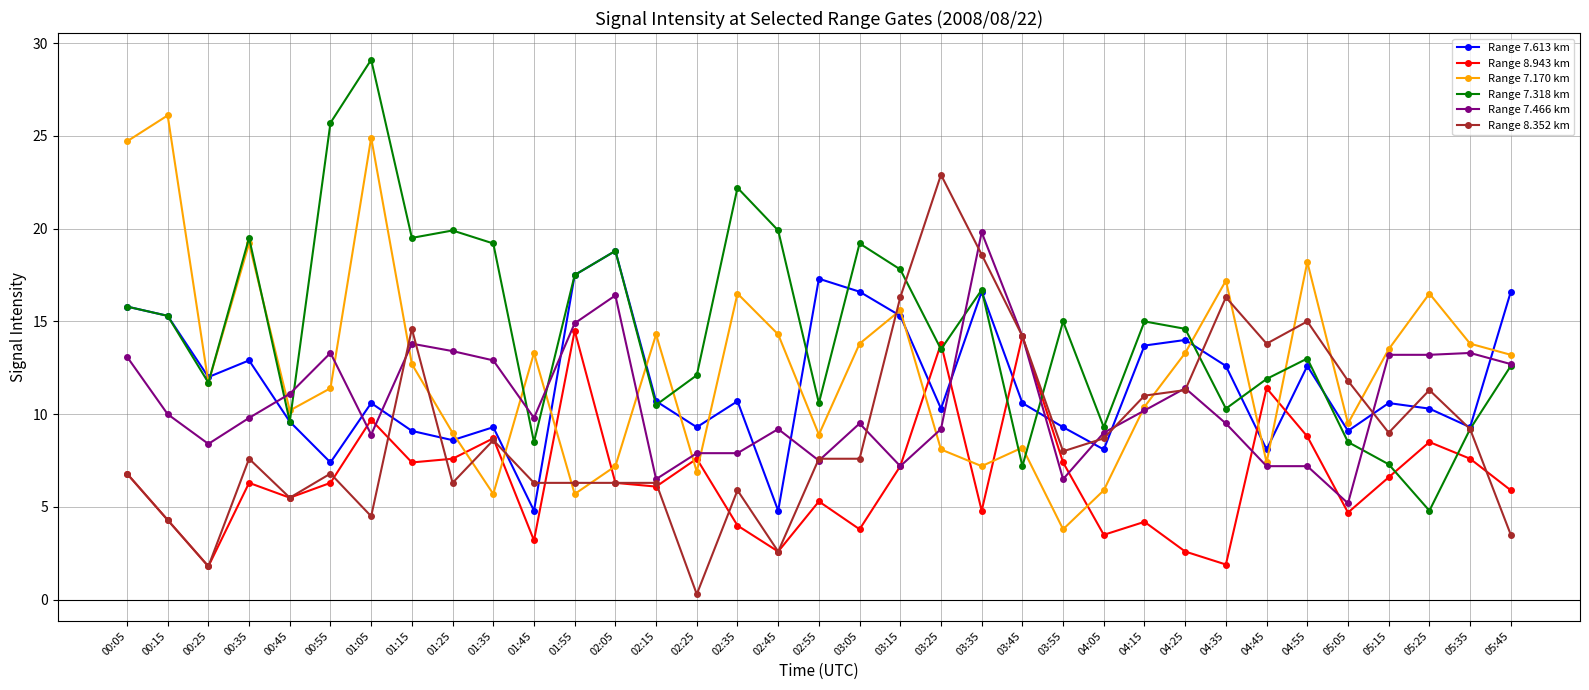

After their last crossing, which series has the higher values: Range 7.318 km or Range 7.613 km?

Range 7.613 km